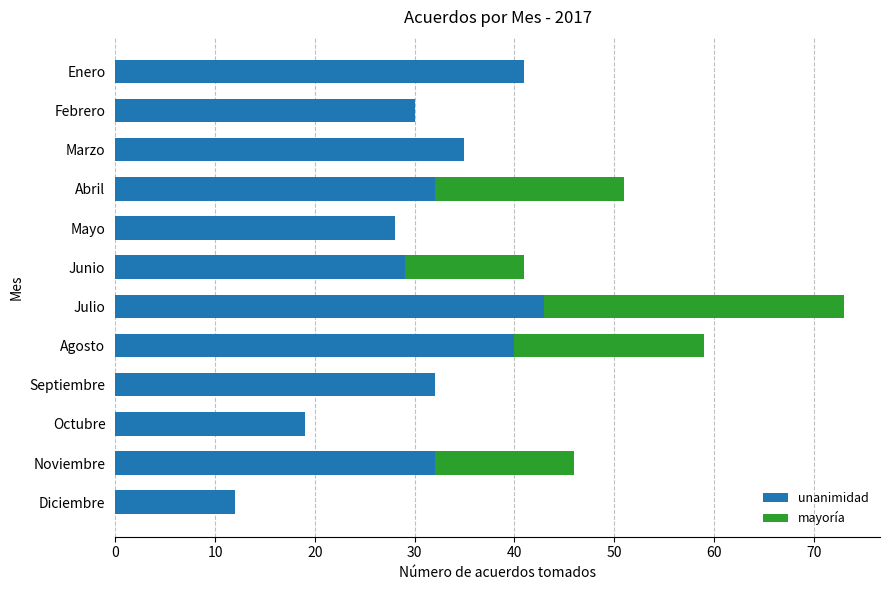

The value of unanimidad at Marzo is 35. True or false?

True